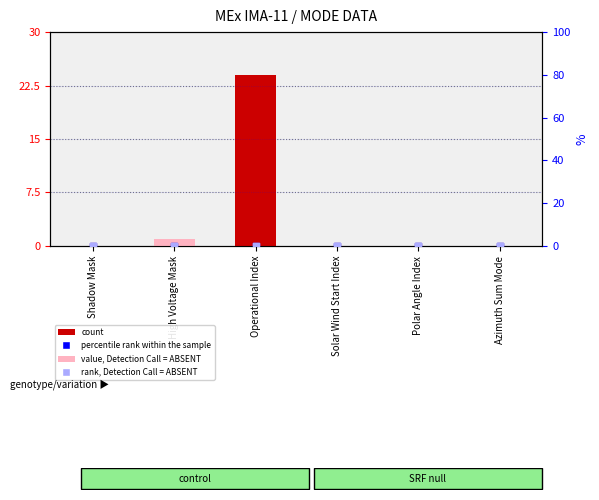

Which series has the largest Y range (max minus min)?

count